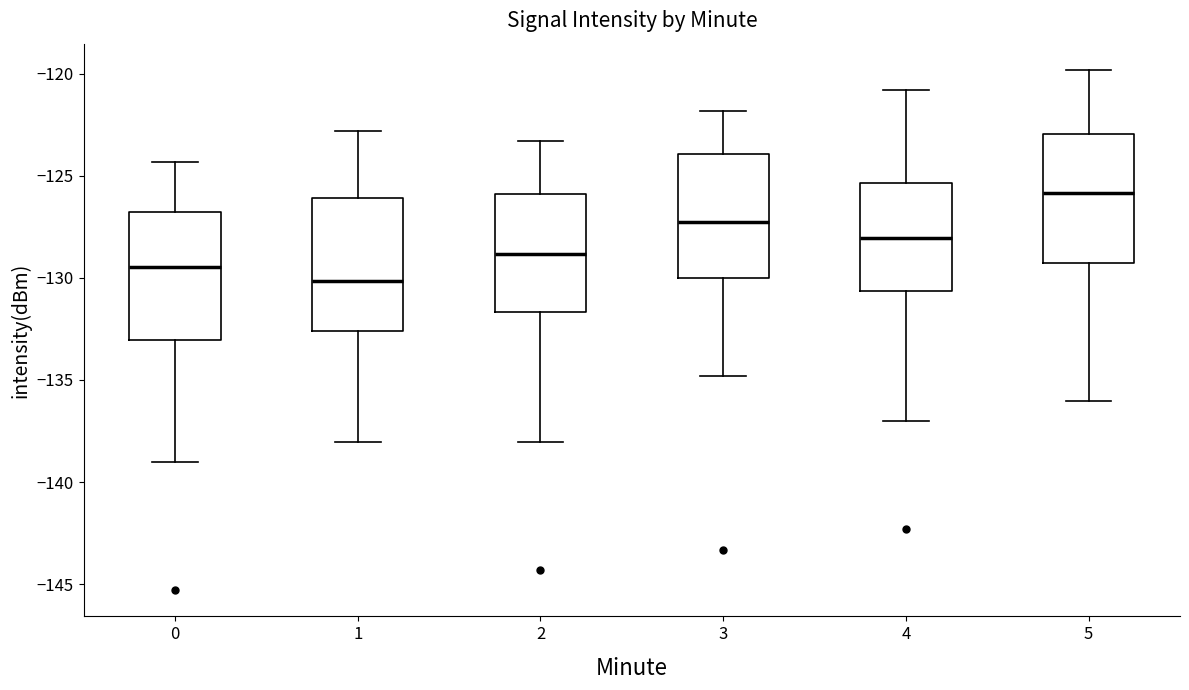

Which box's median line is the highest?

5